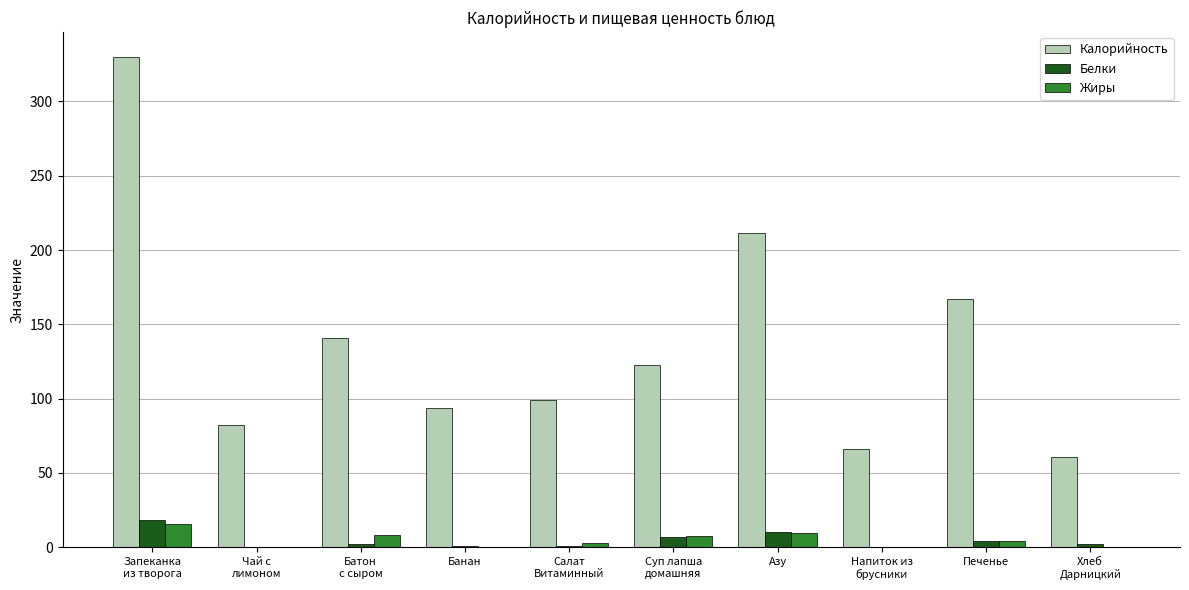

Which series changed the most between Запеканка
из творога and Салат
Витаминный?

Калорийность